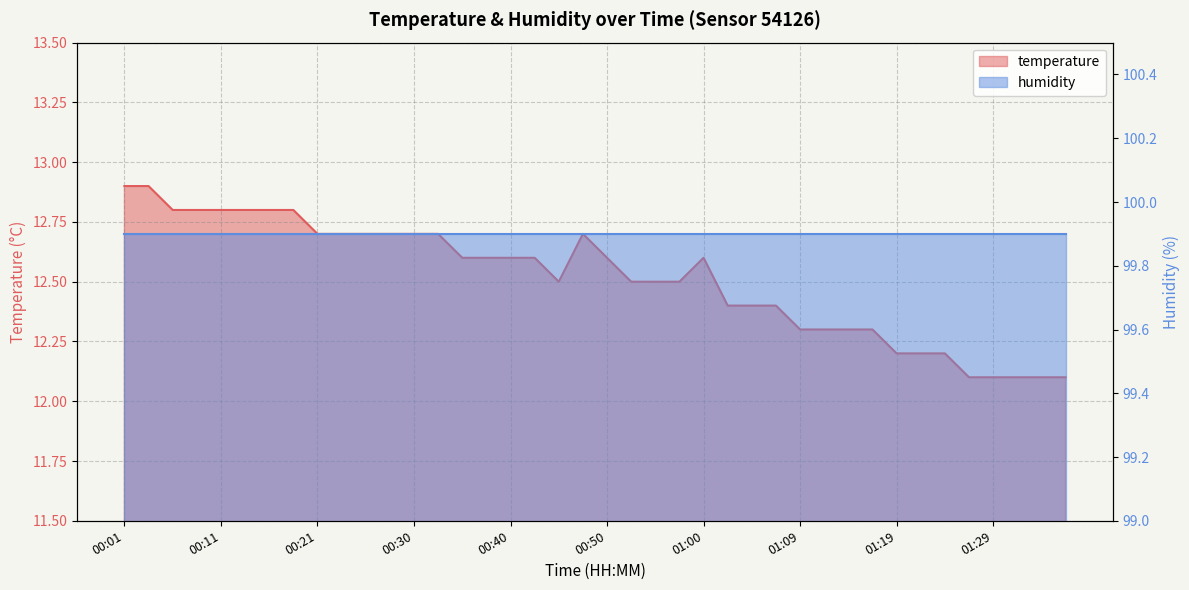

What is the minimum value shown in the chart?

12.1